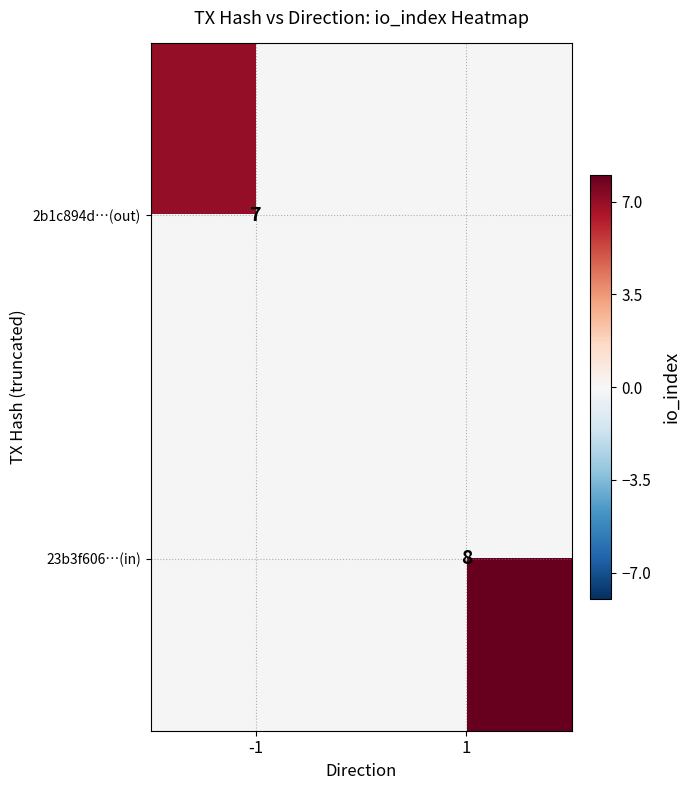

What is the greatest value displayed?

8.0